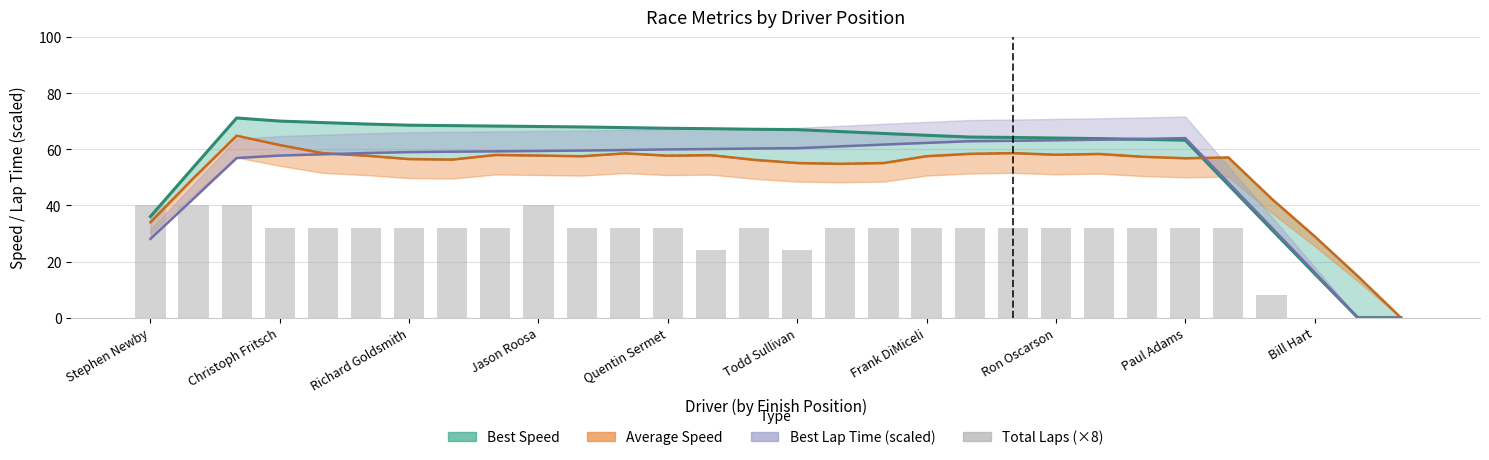

How many bars are there in total?

30